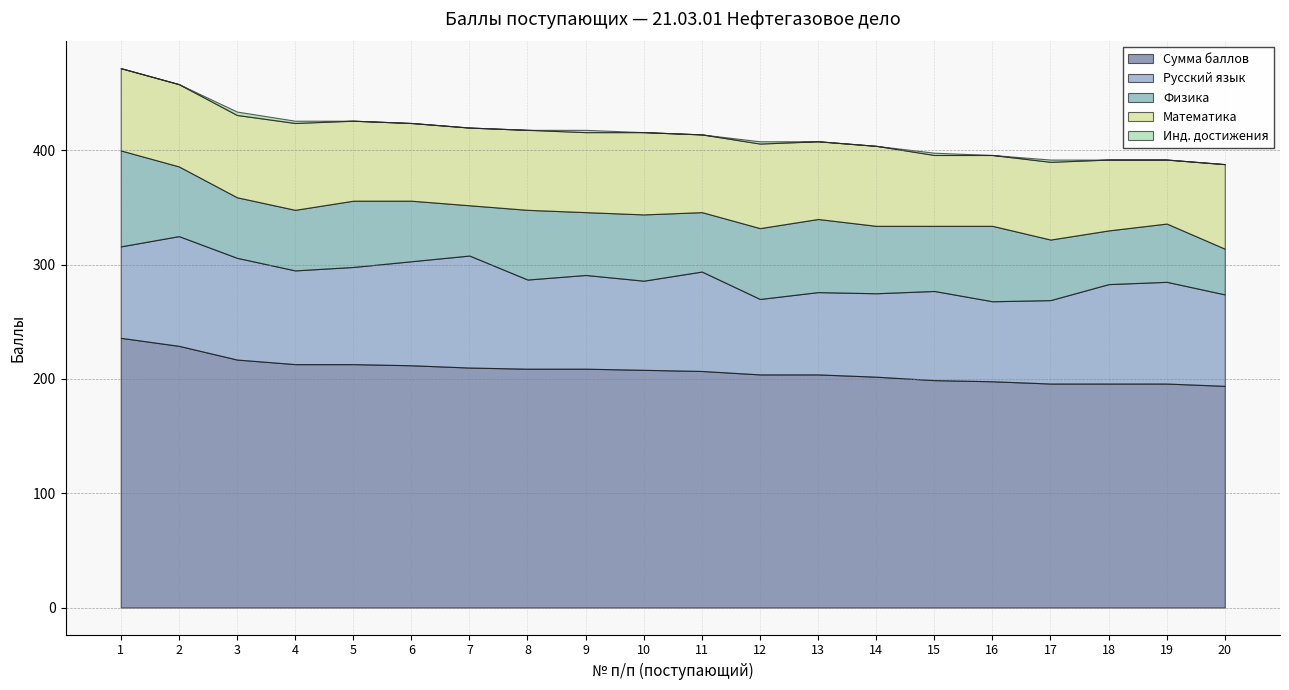

Reading left to right, transcribe all the data shown in this chart.

Сумма баллов: 1=236	2=229	3=217	4=213	5=213	6=212	7=210	8=209	9=209	10=208	11=207	12=204	13=204	14=202	15=199	16=198	17=196	18=196	19=196	20=194
Русский язык: 1=80	2=96	3=89	4=82	5=85	6=91	7=98	8=78	9=82	10=78	11=87	12=66	13=72	14=73	15=78	16=70	17=73	18=87	19=89	20=80
Физика: 1=84	2=61	3=53	4=53	5=58	6=53	7=44	8=61	9=55	10=58	11=52	12=62	13=64	14=59	15=57	16=66	17=53	18=47	19=51	20=40
Математика: 1=72	2=72	3=72	4=76	5=70	6=68	7=68	8=70	9=70	10=72	11=68	12=74	13=68	14=70	15=62	16=62	17=68	18=62	19=56	20=74
Инд. достижения: 1=0	2=0	3=3	4=2	5=0	6=0	7=0	8=0	9=2	10=0	11=0	12=2	13=0	14=0	15=2	16=0	17=2	18=0	19=0	20=0